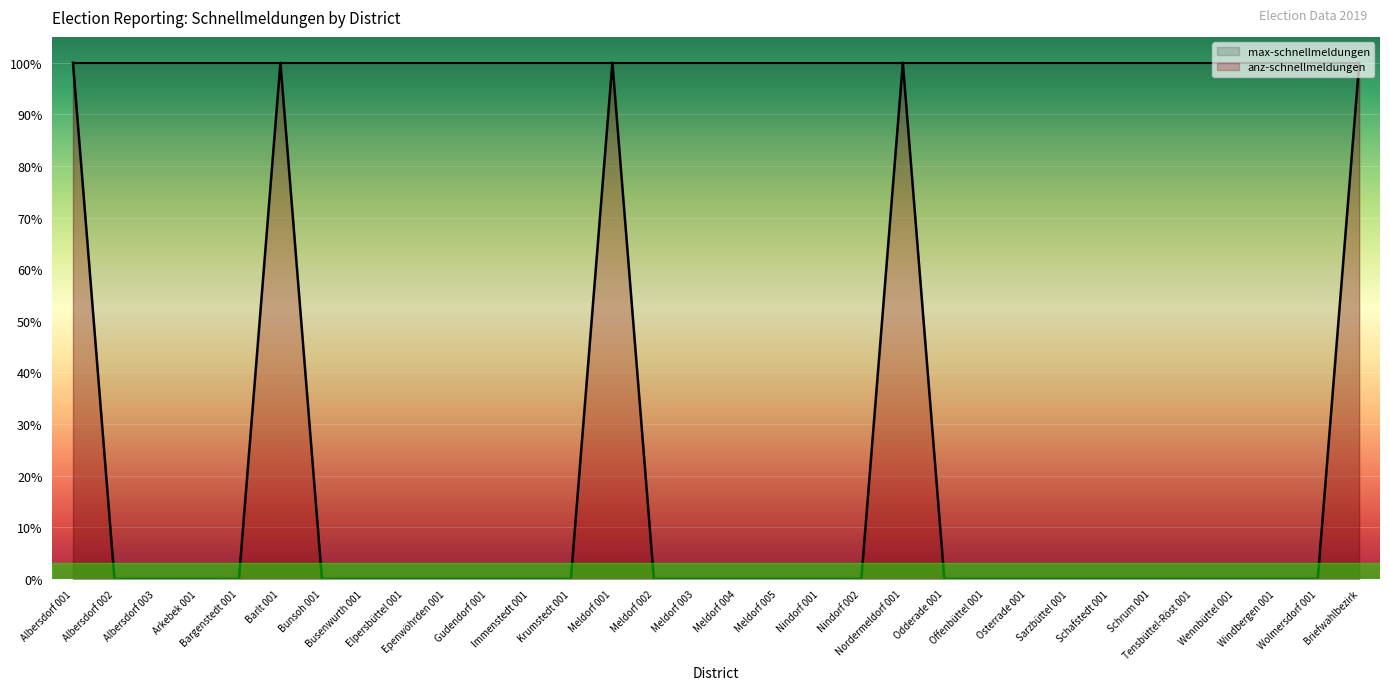

Reading left to right, transcribe all the data shown in this chart.

1	0	0	0	0	1	0	0	0	0	0	0	0	1	0	0	0	0	0	0	1	0	0	0	0	0	0	0	0	0	0	1